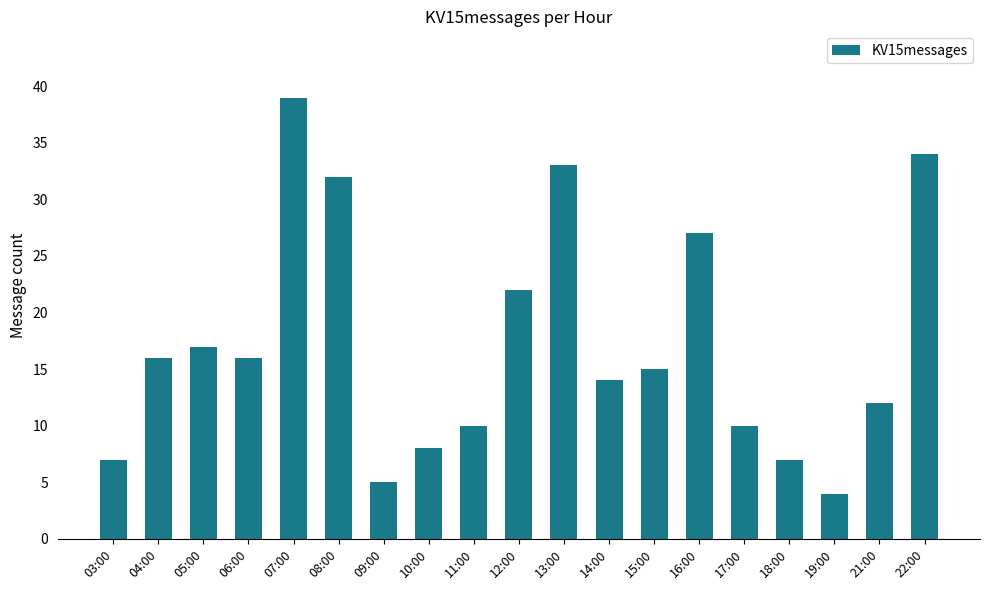

What value does the data have at 21:00, to the nearest 5?

10